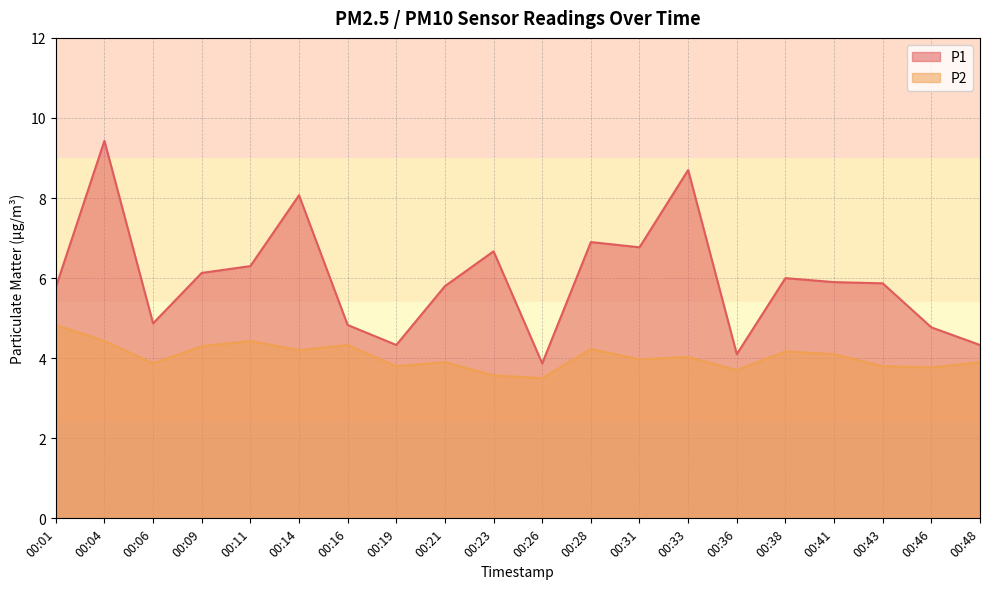

What is the value of the P2 point at the 9th from the left?

3.9